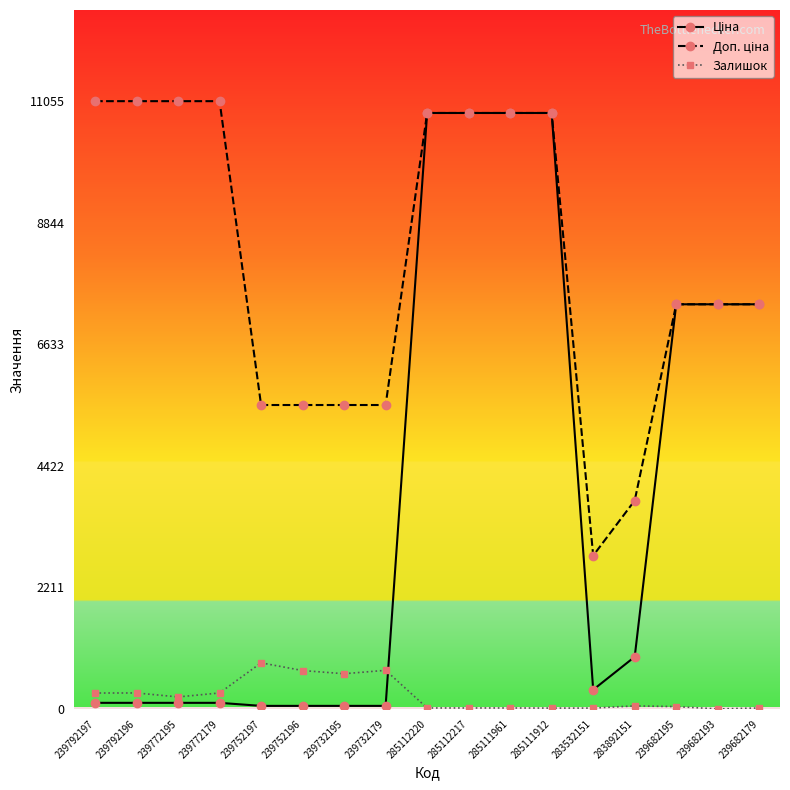

At how many categories does at least one series exceed 5758?

11